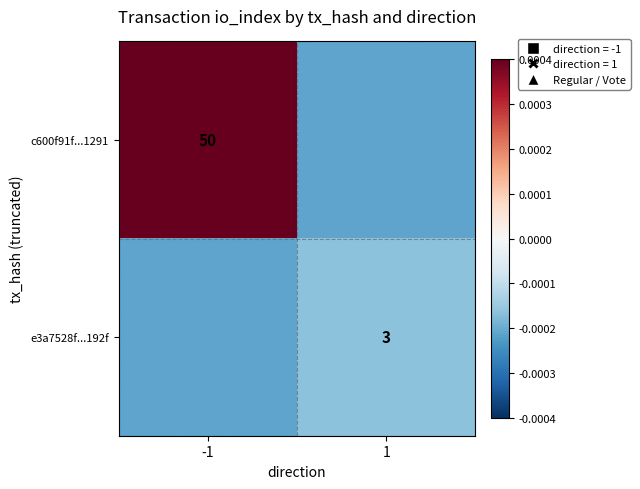

The value of c600f91f...1291 at -1 is 0.0. True or false?

False